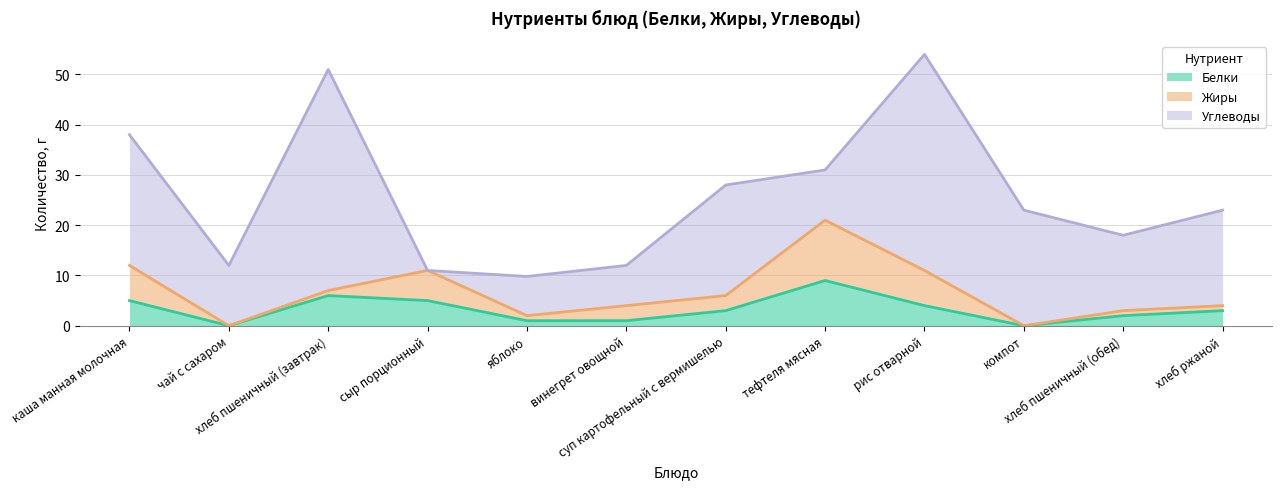

Where does the Жиры series first go above 3?

каша манная молочная